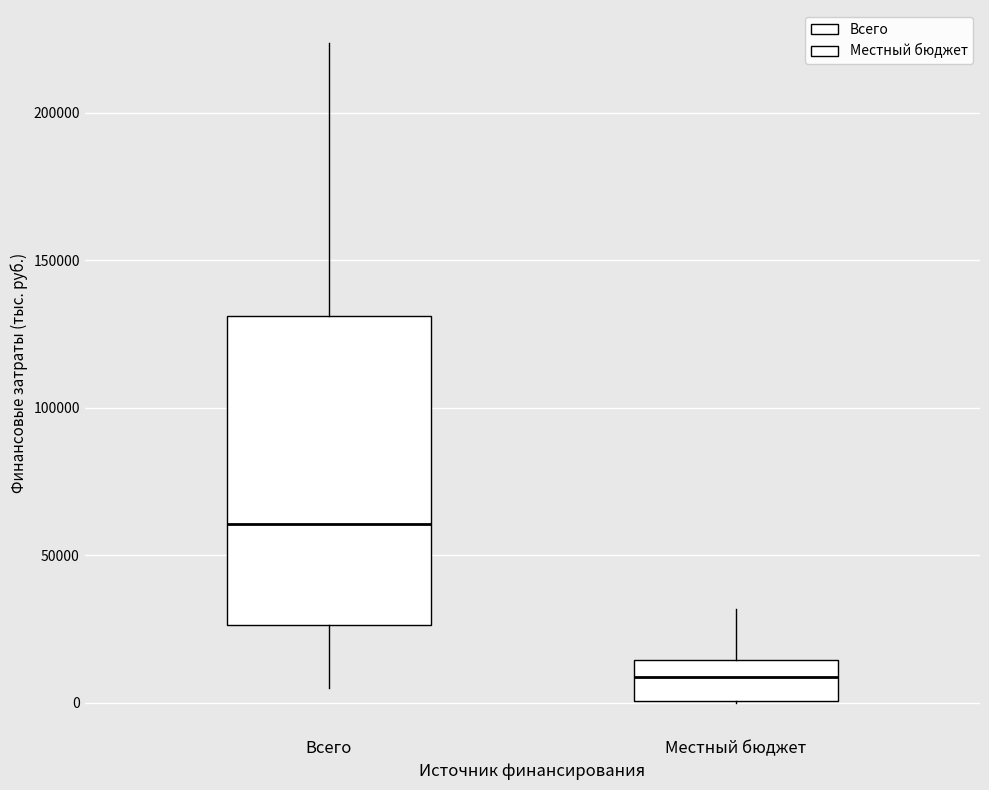

Which box is the tallest, from its lower edge to its upper edge?

Всего